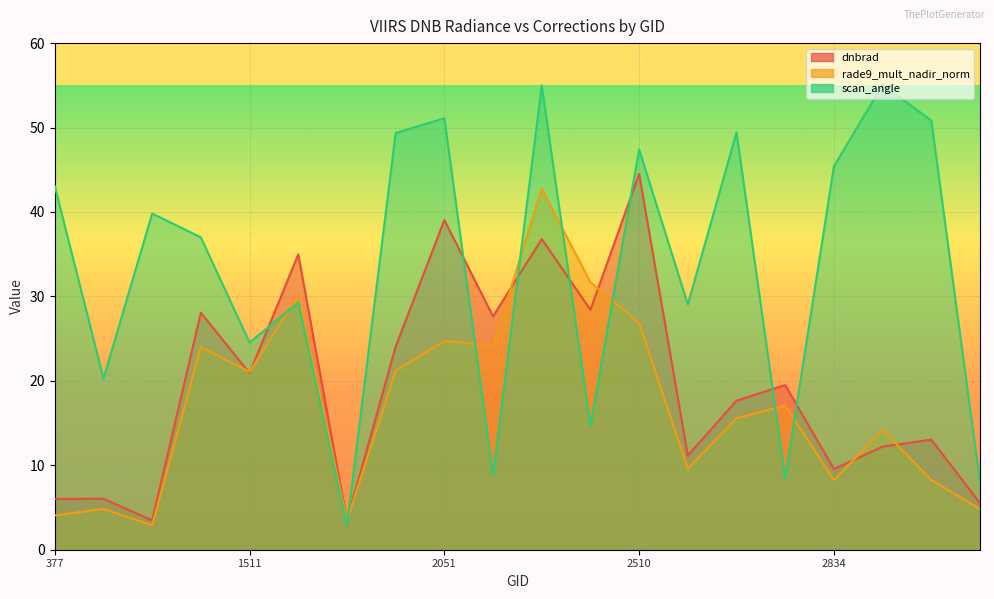

Which series changed the most between 2834 and 3338?

scan_angle